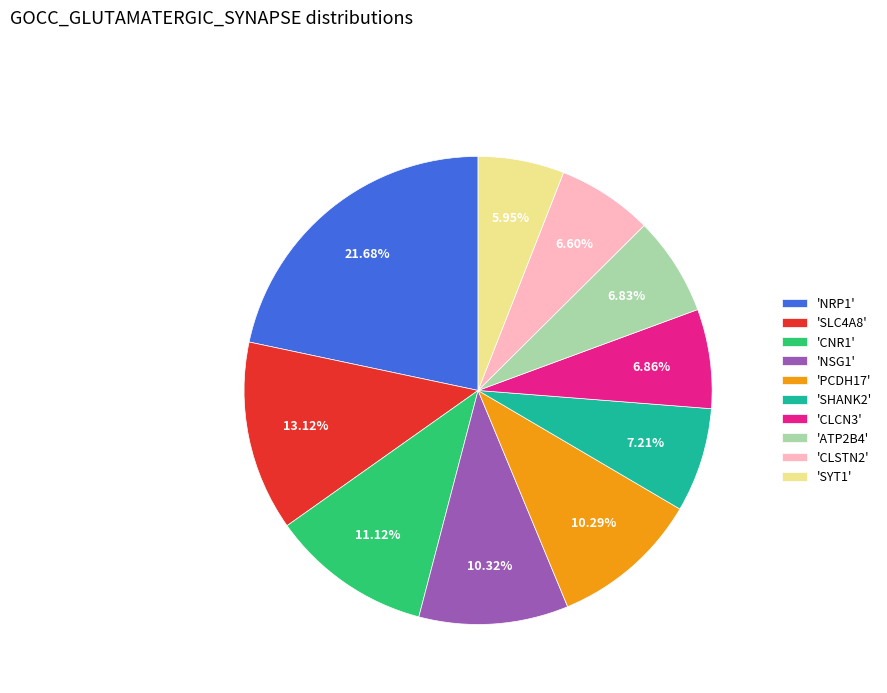

Is the sum of 'SYT1' and 'PCDH17' greater than half?

No